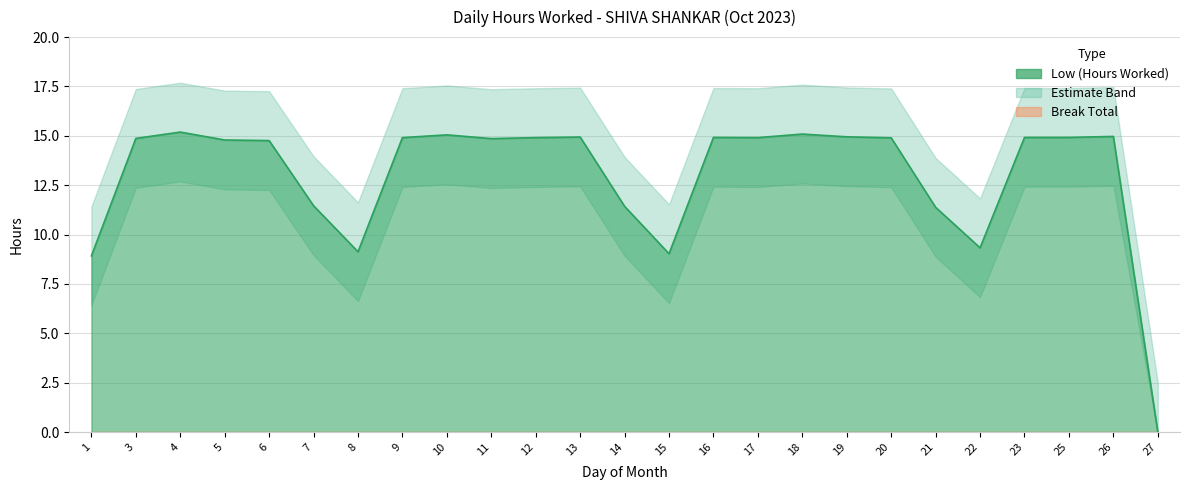

How many lines are shown in the chart?

1